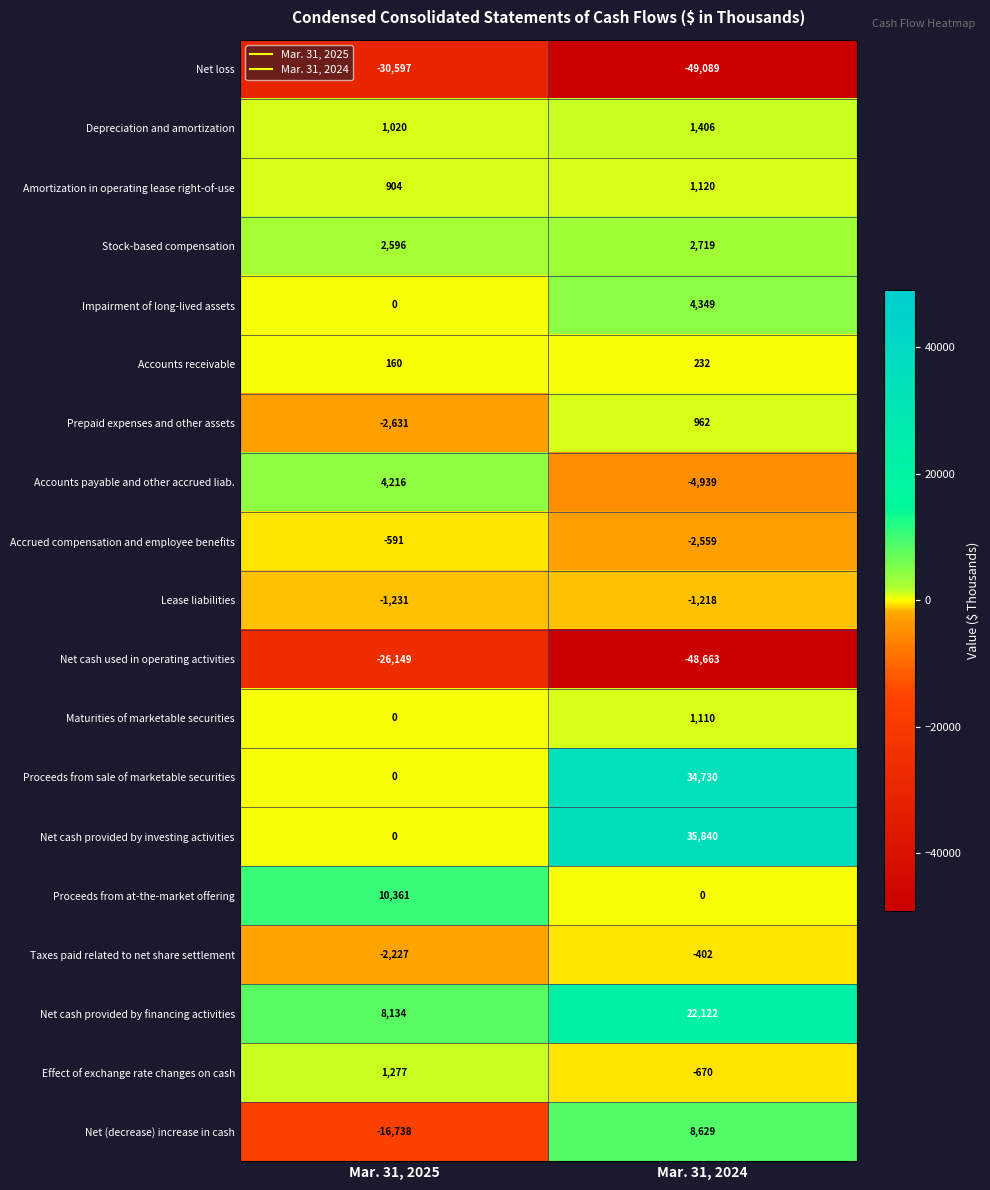

Count the number of data series in this chart.

19